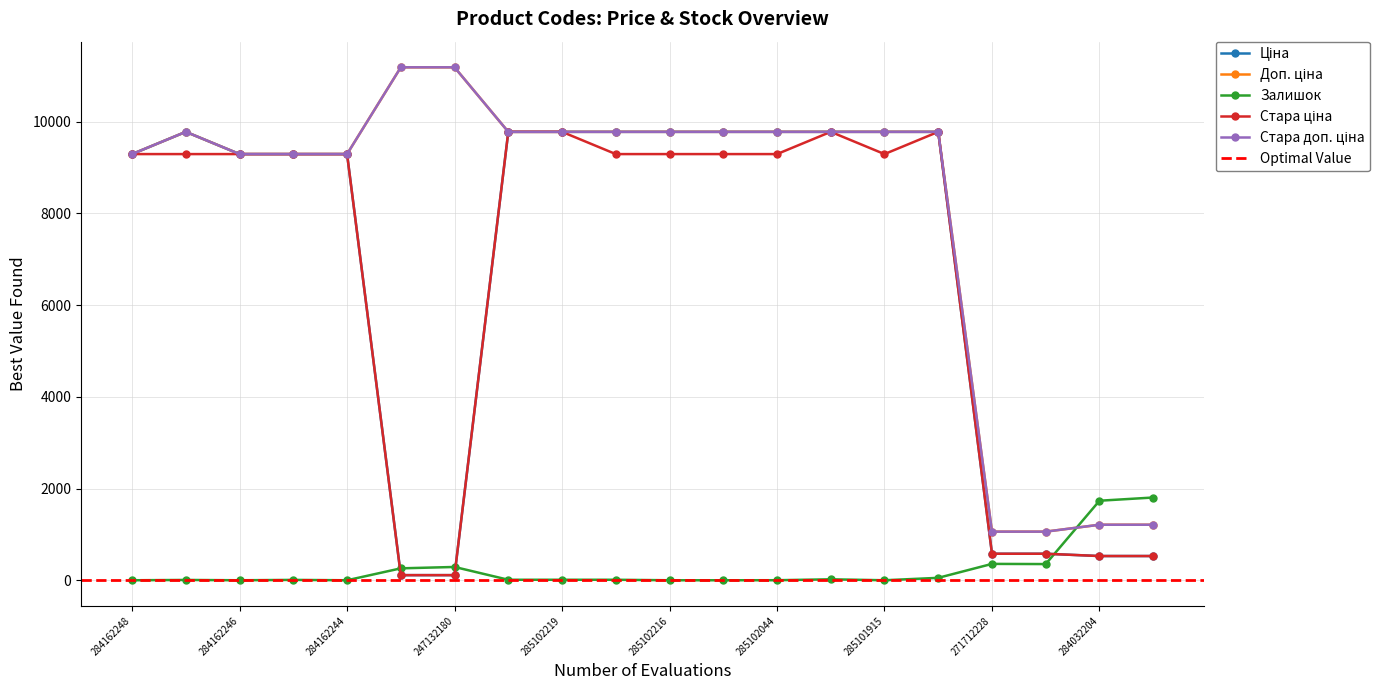

Reading right to left, what are all the values shown in this chart?

Ціна: 528.2	528.2	578.1	578.1	9775.5	9775.5	9775.5	9775.5	9775.5	9775.5	9775.5	9775.5	9775.5	111.8	111.8	9290.5	9290.5	9290.5	9775.5	9290.5
Доп. ціна: 1210.7	1210.7	1060.0	1060.0	9775.5	9775.5	9775.5	9775.5	9775.5	9775.5	9775.5	9775.5	9775.5	11182.0	11182.0	9290.5	9290.5	9290.5	9775.5	9290.5
Залишок: 1804.0	1734.0	353.0	357.0	53.0	0.0	21.0	1.0	0.0	0.0	11.0	11.0	11.0	290.0	260.0	0.0	8.0	0.0	7.0	0.0
Стара ціна: 528.2	528.2	578.1	578.1	9775.5	9290.5	9775.5	9290.5	9290.5	9290.5	9290.5	9775.5	9775.5	111.8	111.8	9290.5	9290.5	9290.5	9290.5	9290.5
Стара доп. ціна: 1210.7	1210.7	1060.0	1060.0	9775.5	9775.5	9775.5	9775.5	9775.5	9775.5	9775.5	9775.5	9775.5	11182.0	11182.0	9290.5	9290.5	9290.5	9775.5	9290.5